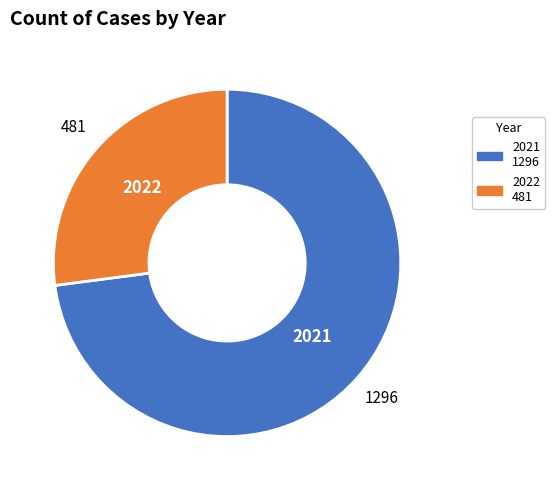

Does 2021 represent more than half of the total?

Yes